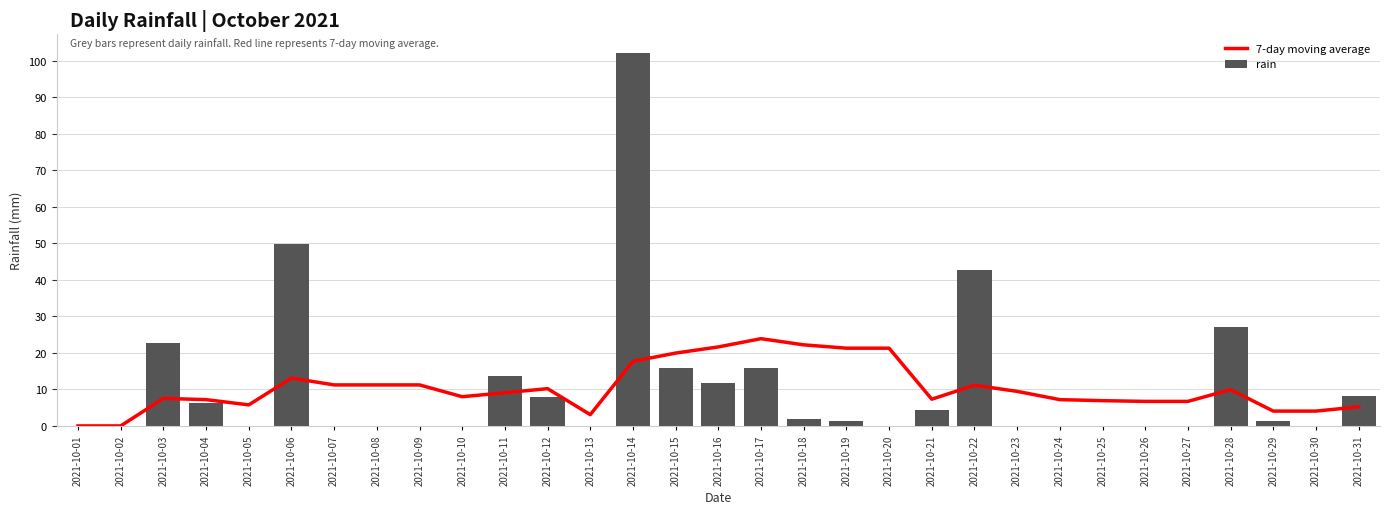

How many values in the rain series are below 1?

15